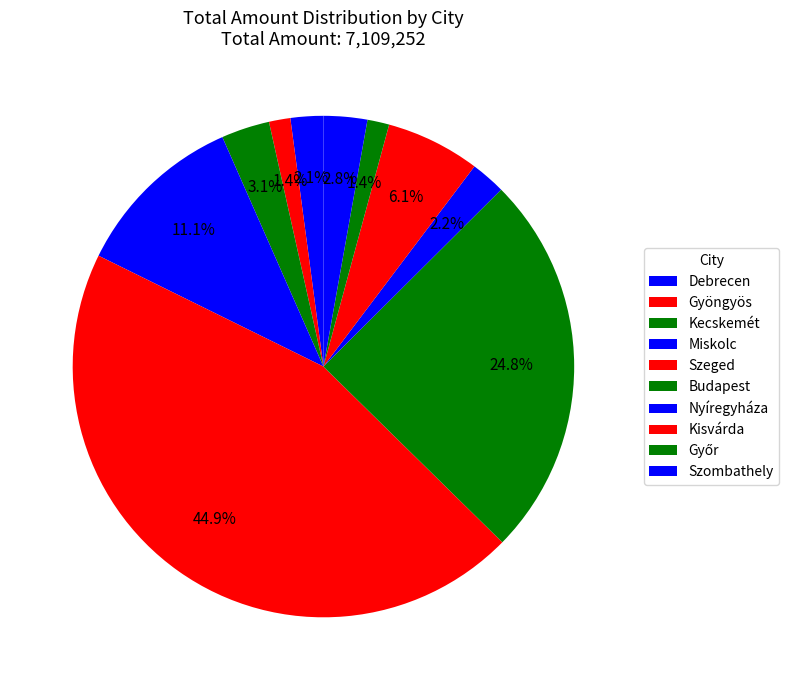

Is there any slice that represents more than half of the pie?

No